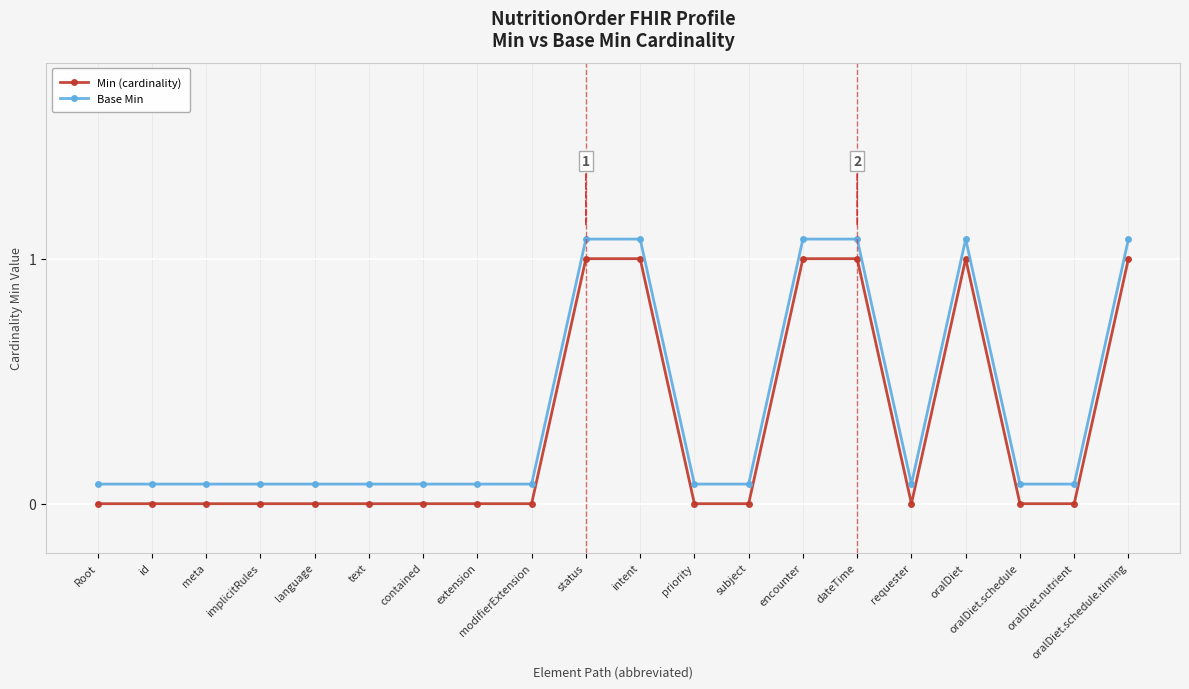

The Base Min series shows 1.1 at intent. True or false?

True